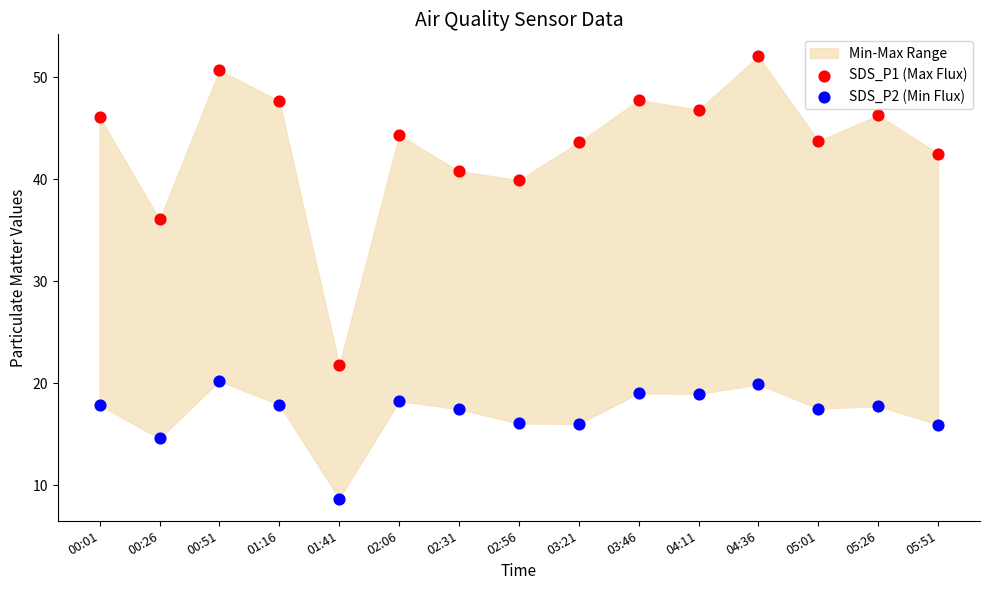

Across all series, what Y value is closest to 30?

36.1